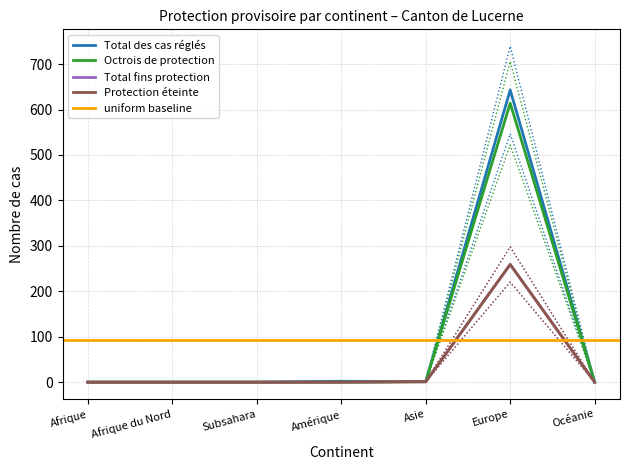

Does the chart display data point markers on the line(s)?

No